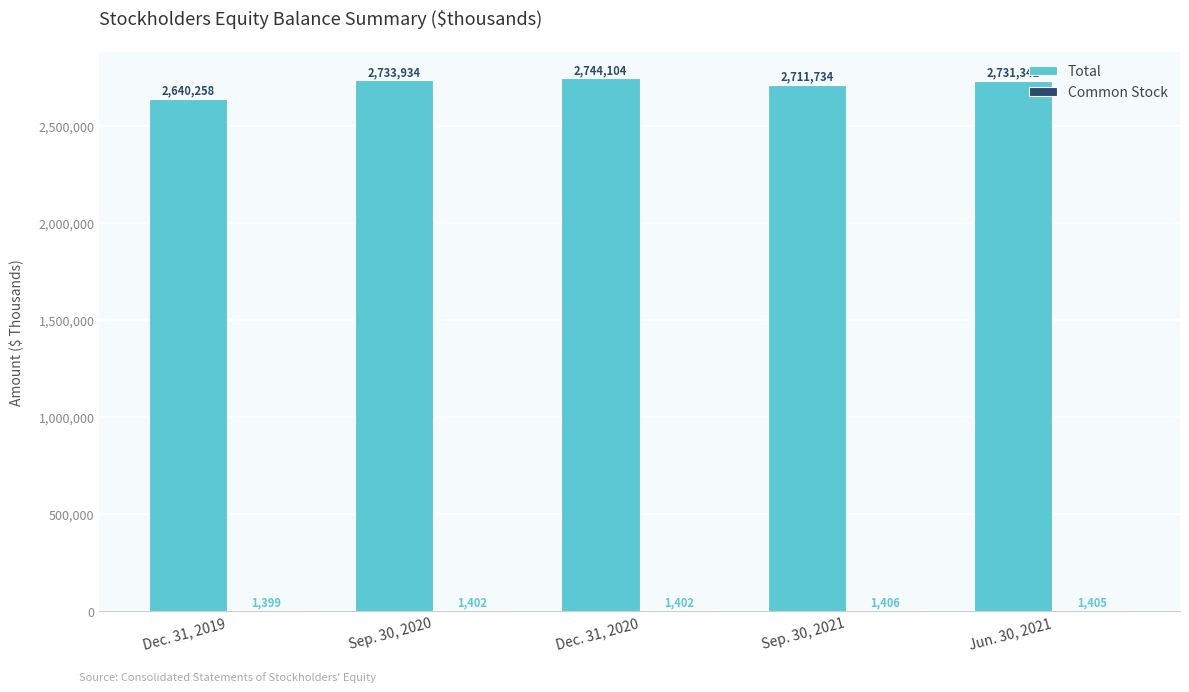

Does the chart contain stacked bars?

No